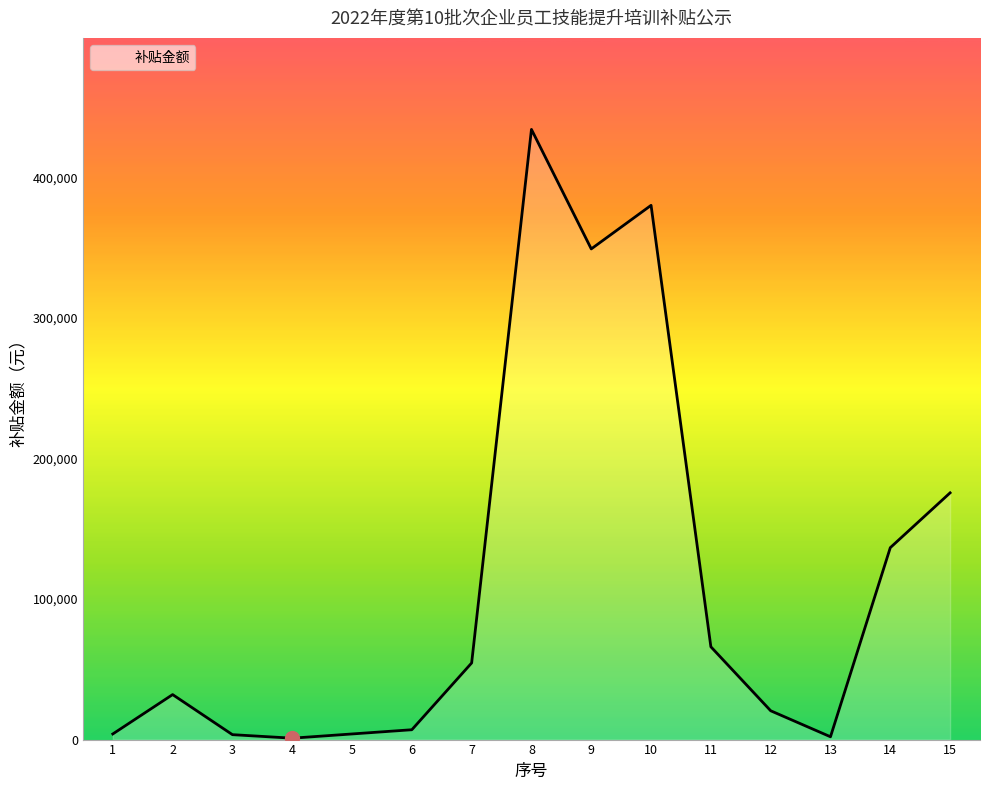

The value at 15 is 271651. True or false?

False